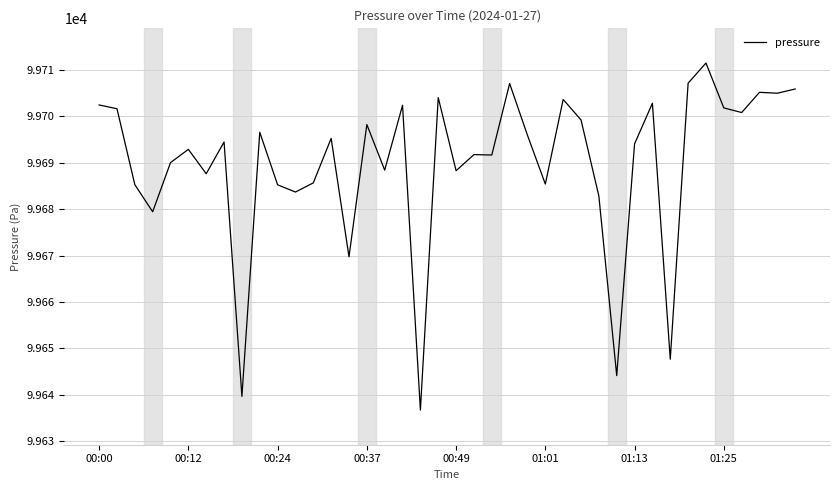

How many lines are shown in the chart?

1